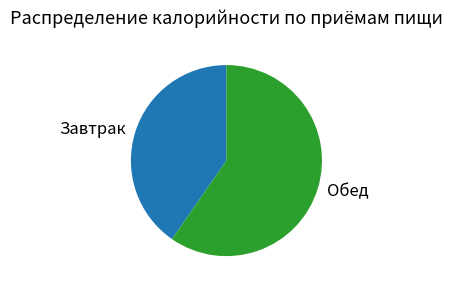

Do Завтрак and Обед together represent more than half of the pie?

Yes